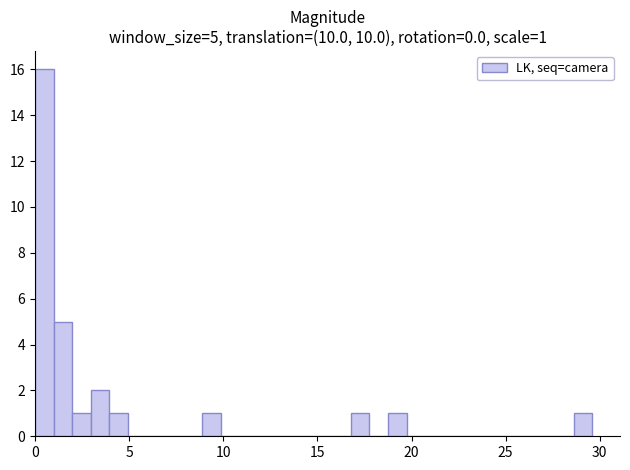

Read against the x-axis, roughly where is the centre of the tallest bar?

0.5